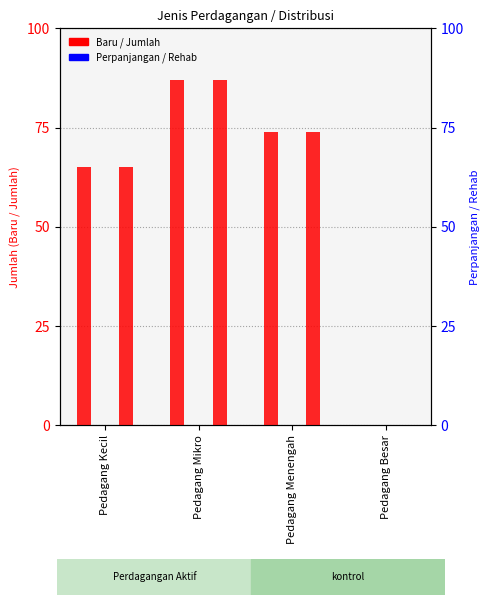

Is the value of Perpanjangan at Pedagang Besar greater than the value of Rehab at Pedagang Besar?

No